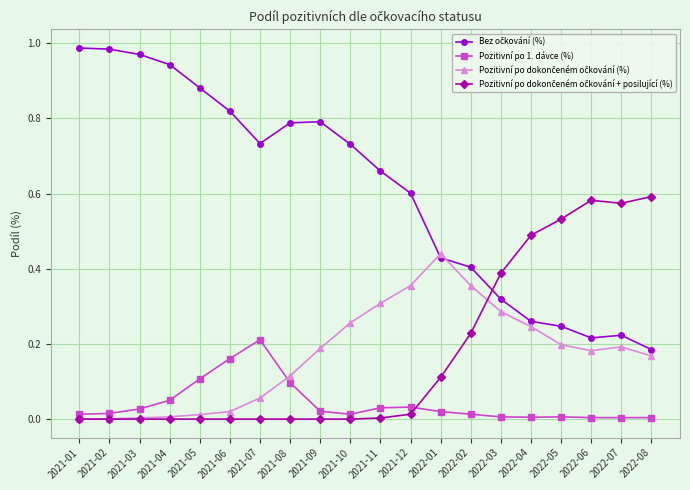

What is the label of the 19th point from the right?

2021-02